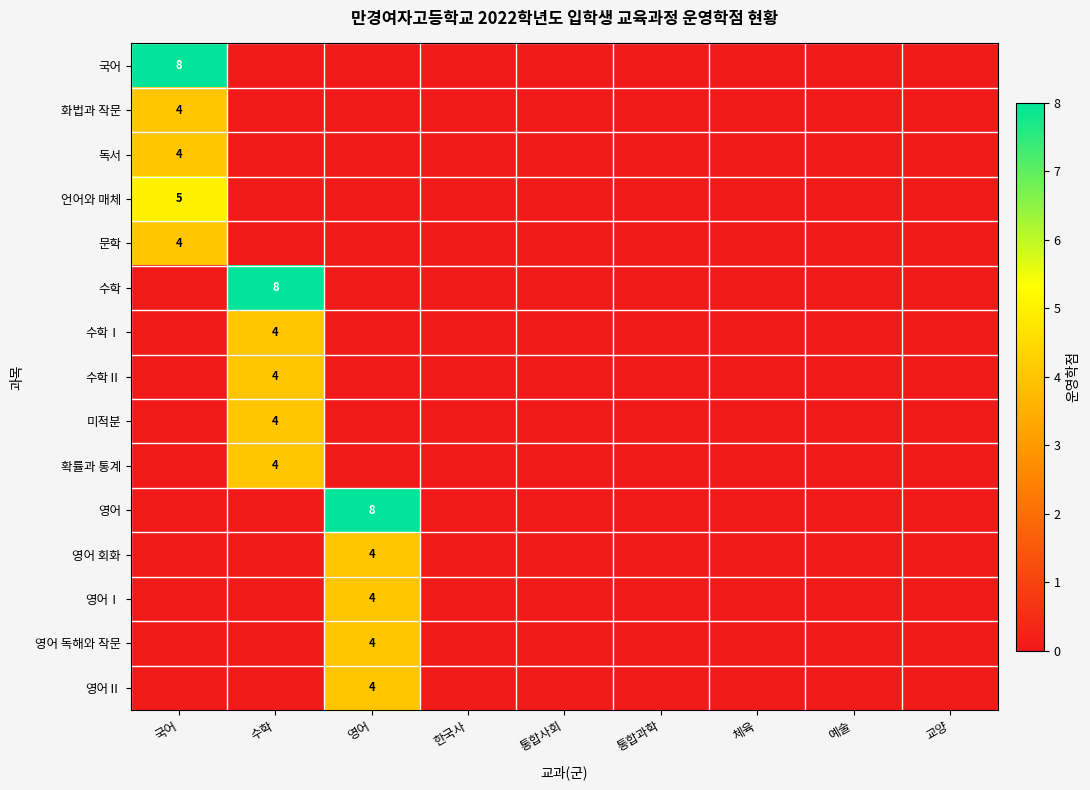

True or false: 미적분 has a value of 4 at 수학.

True